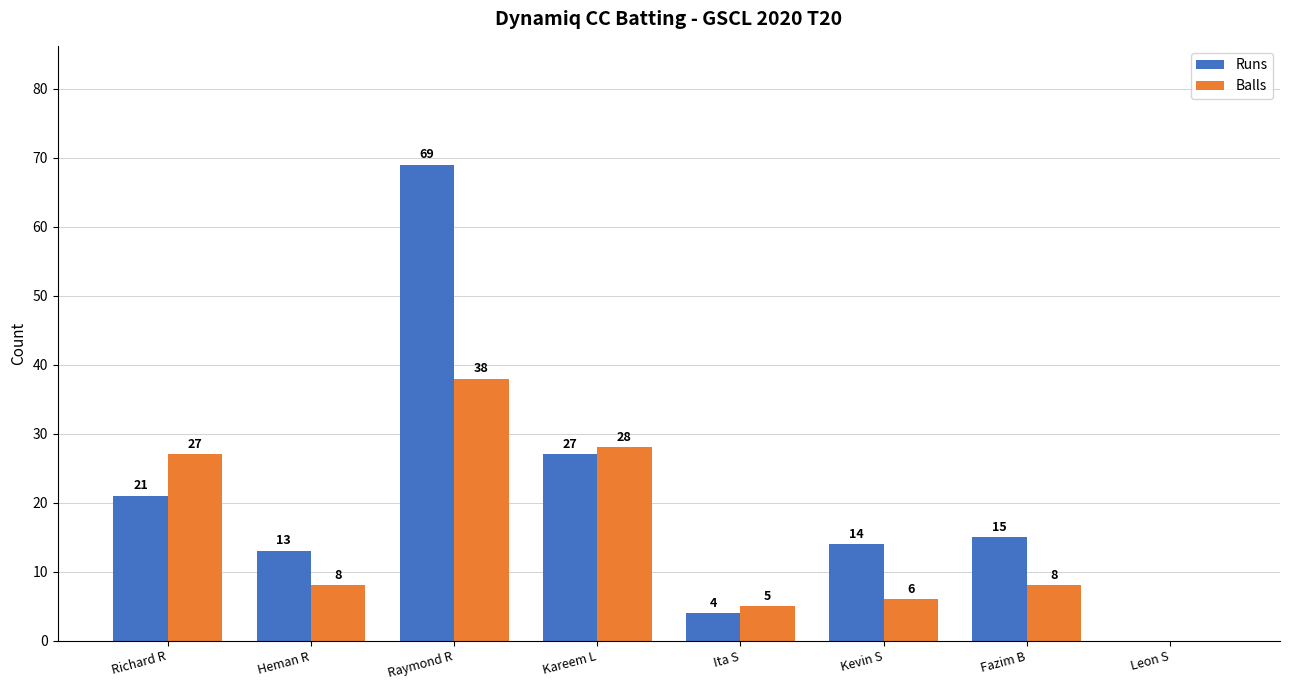

The Runs series shows 28 at Richard R. True or false?

False